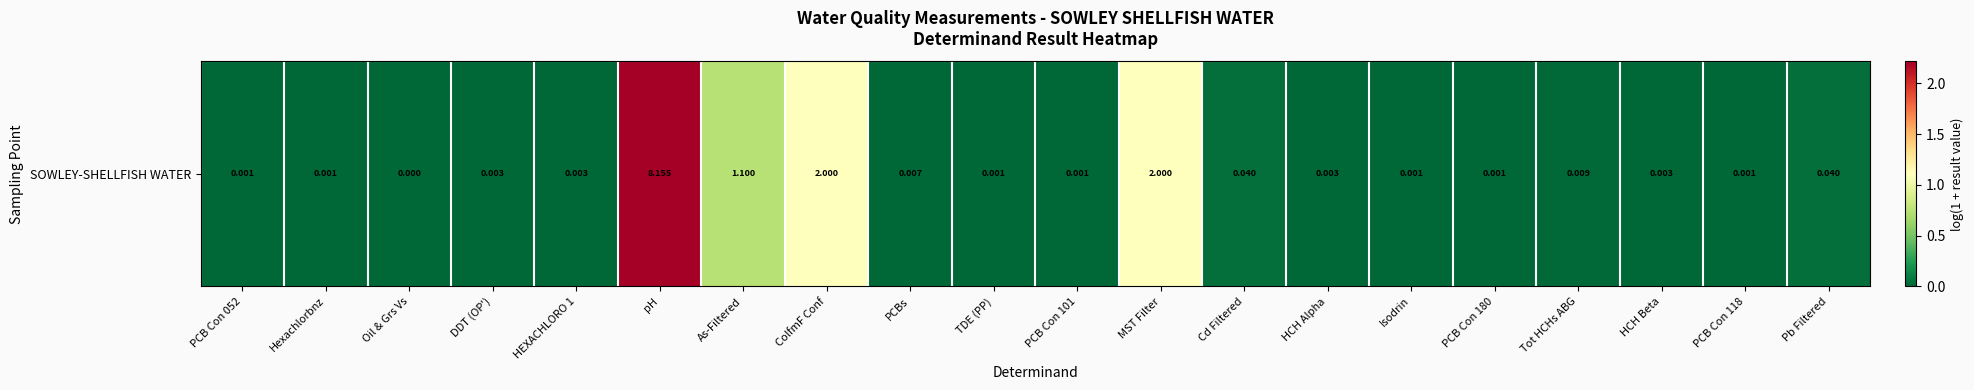

Reading left to right, what are all the values shown in this chart?

0.0	0.0	0.0	0.0	0.0	2.2	0.7	1.1	0.0	0.0	0.0	1.1	0.0	0.0	0.0	0.0	0.0	0.0	0.0	0.0